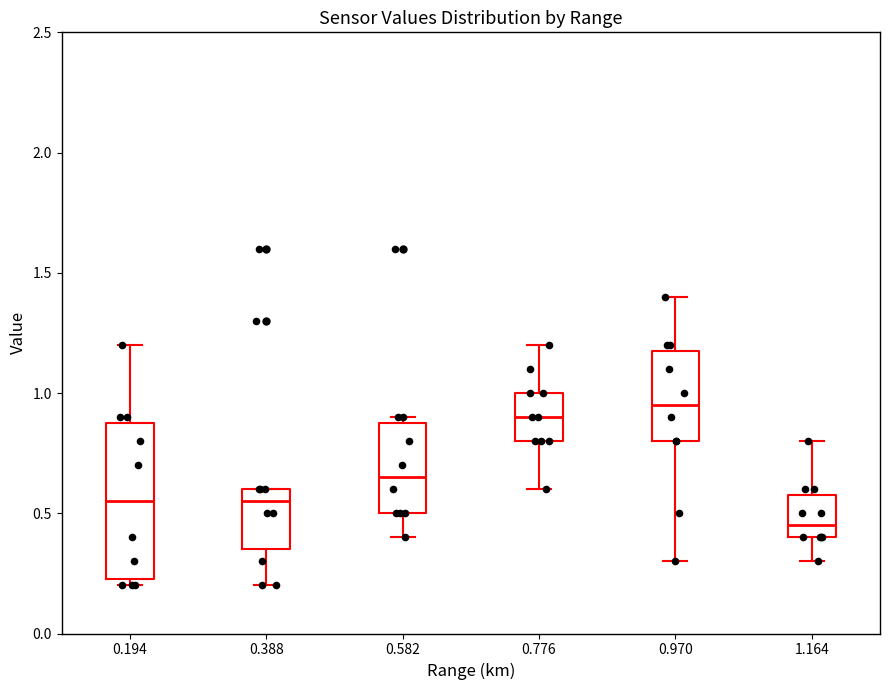

Where does the median line of the box at x = 0.388 sit on the y-axis? The values are not printed on the chart, so give them approximately, as read against the axis.

0.55